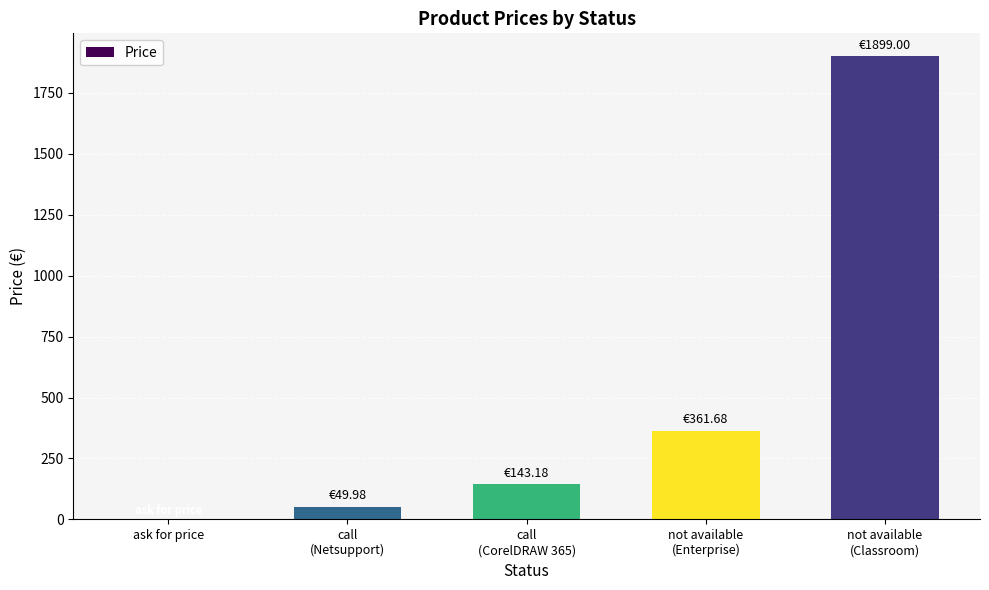

What is the sum of all values?

2453.8